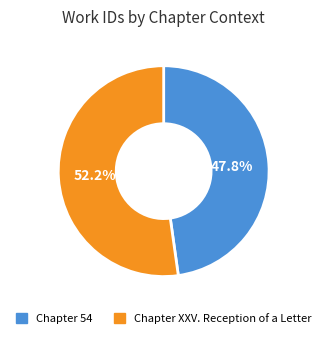

To the nearest percent, what is the difference between the Chapter 54 and Chapter XXV. Reception of a Letter slice percentages?

4%